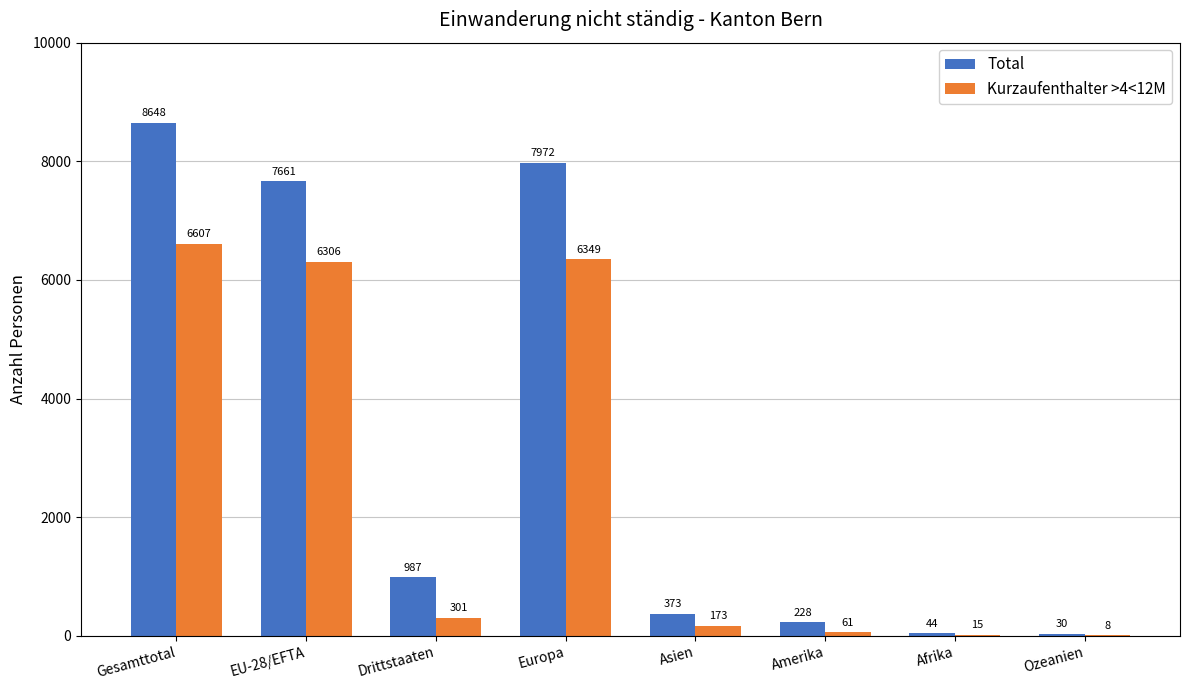

Are the bars grouped side by side (vs. stacked)?

Yes